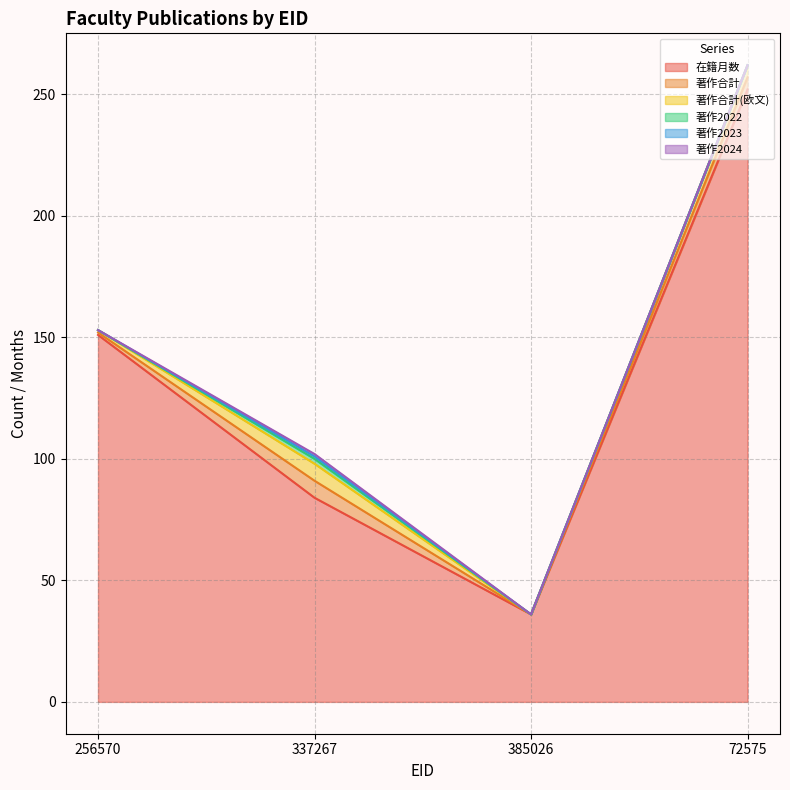

Is the value of 著作合計(欧文) at 337267 greater than the value of 著作2022 at 385026?

Yes